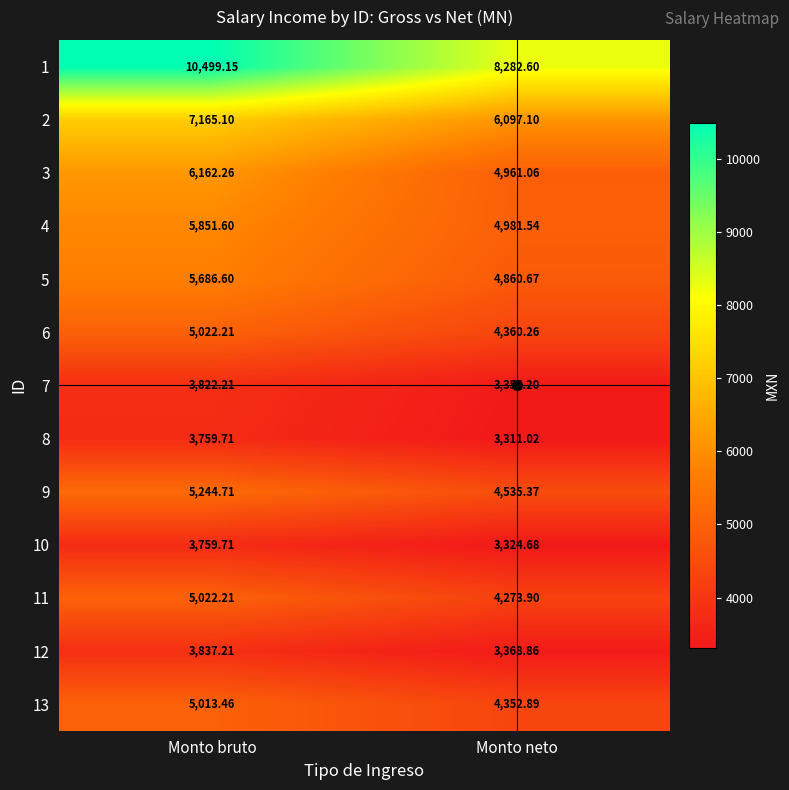

How many values in the 11 series exceed 5022?

1